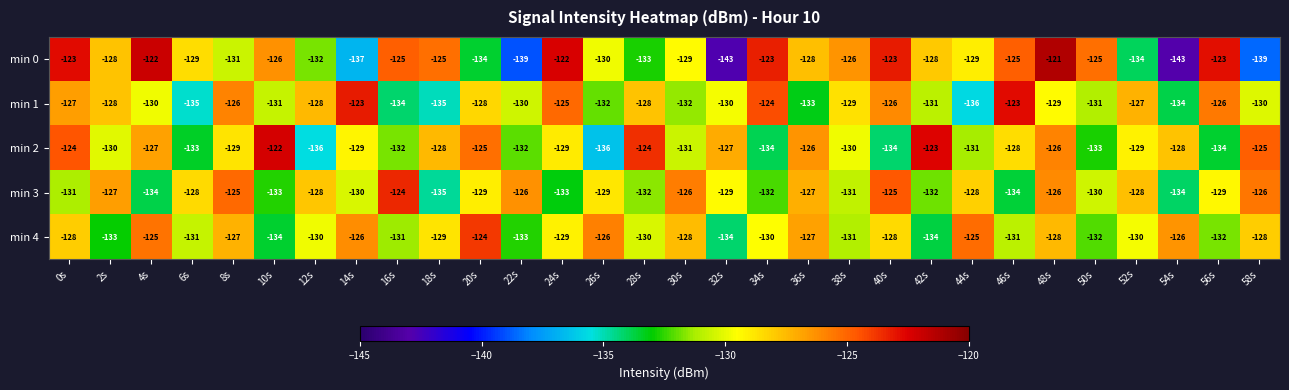

Is it true that min 3 equals -134 at 54s?

True